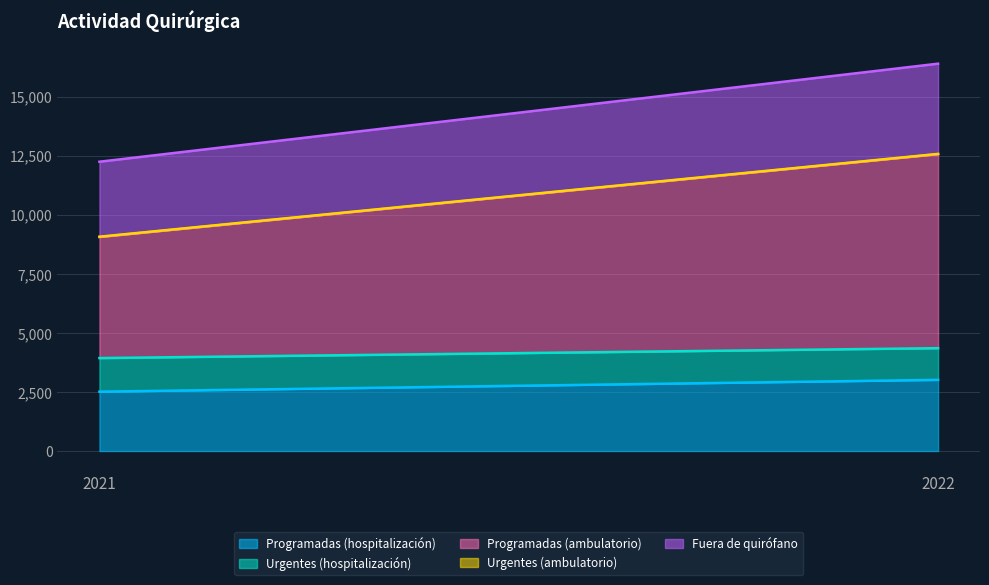

Which series has the widest spread of values?

Programadas (ambulatorio)